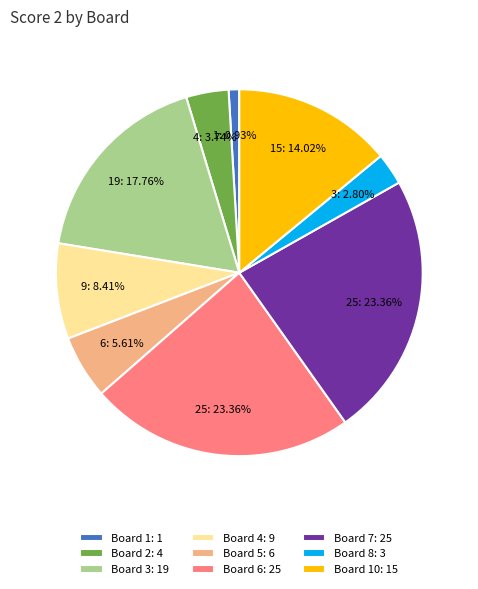

How many slices are in this pie chart?

9